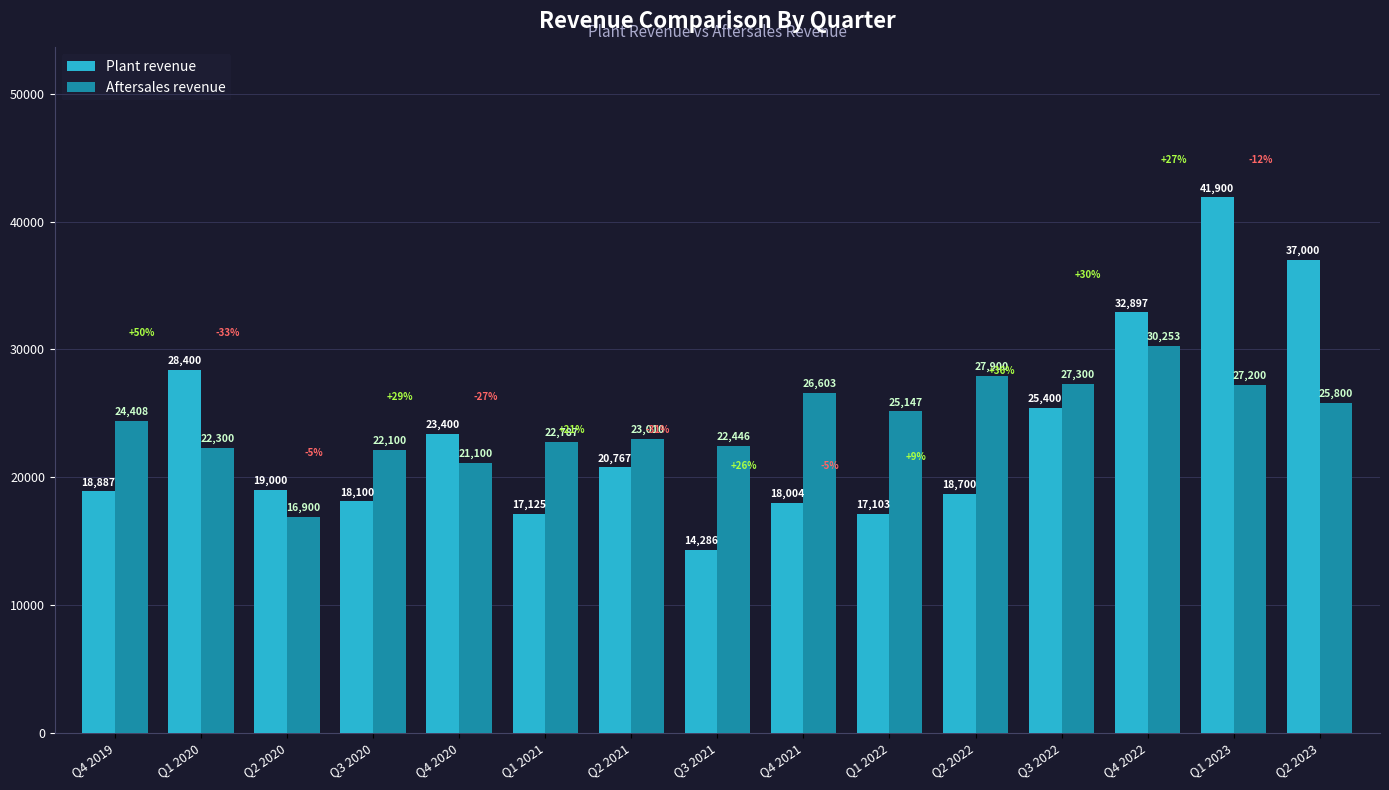

What position from the right is Q2 2021?

9